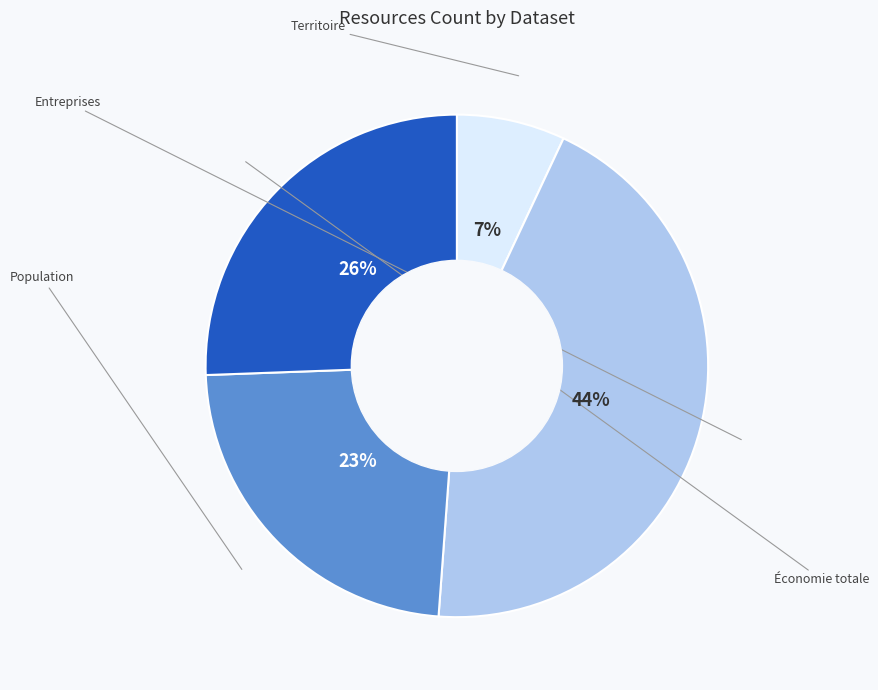

Is there a majority slice in this chart?

No